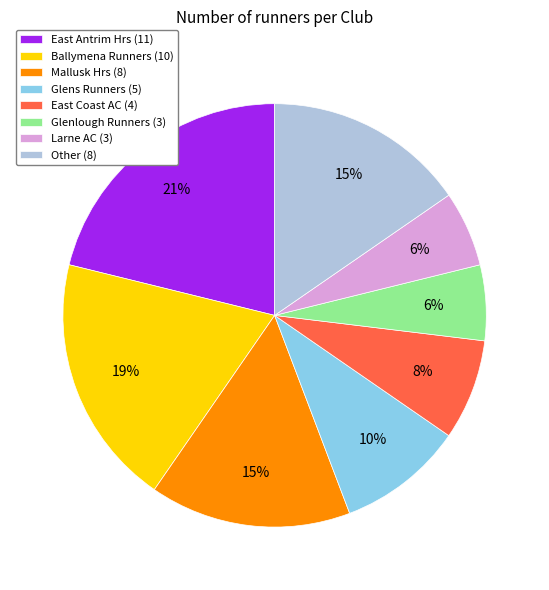

Between Larne AC (3) and East Antrim Hrs (11), which is larger?

East Antrim Hrs (11)